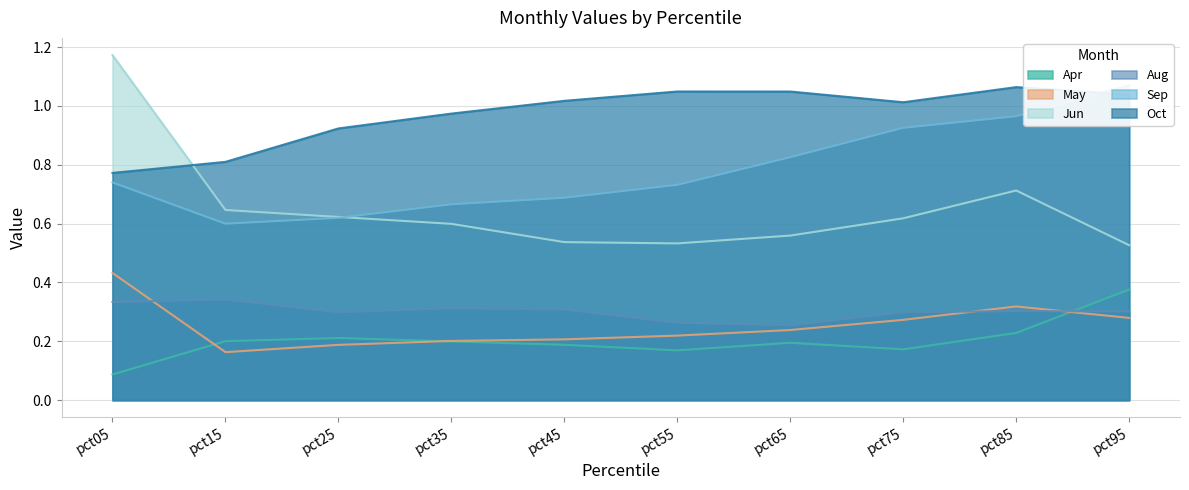

What are all the series names shown in the legend?

Apr, May, Jun, Aug, Sep, Oct